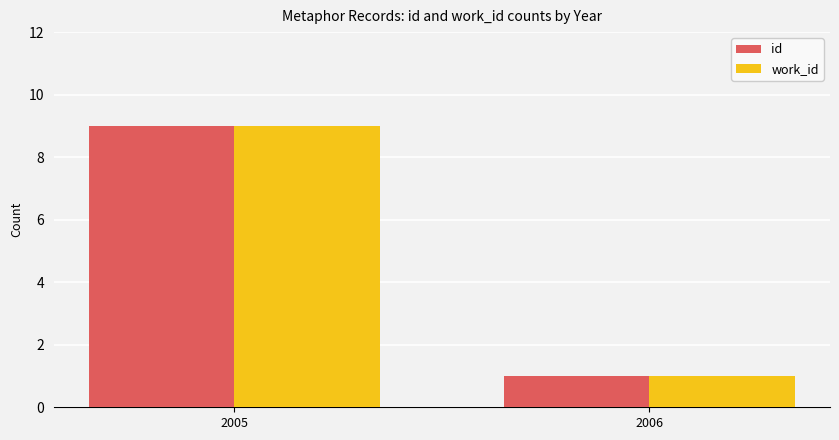

The work_id series shows 1 at 2006. True or false?

True